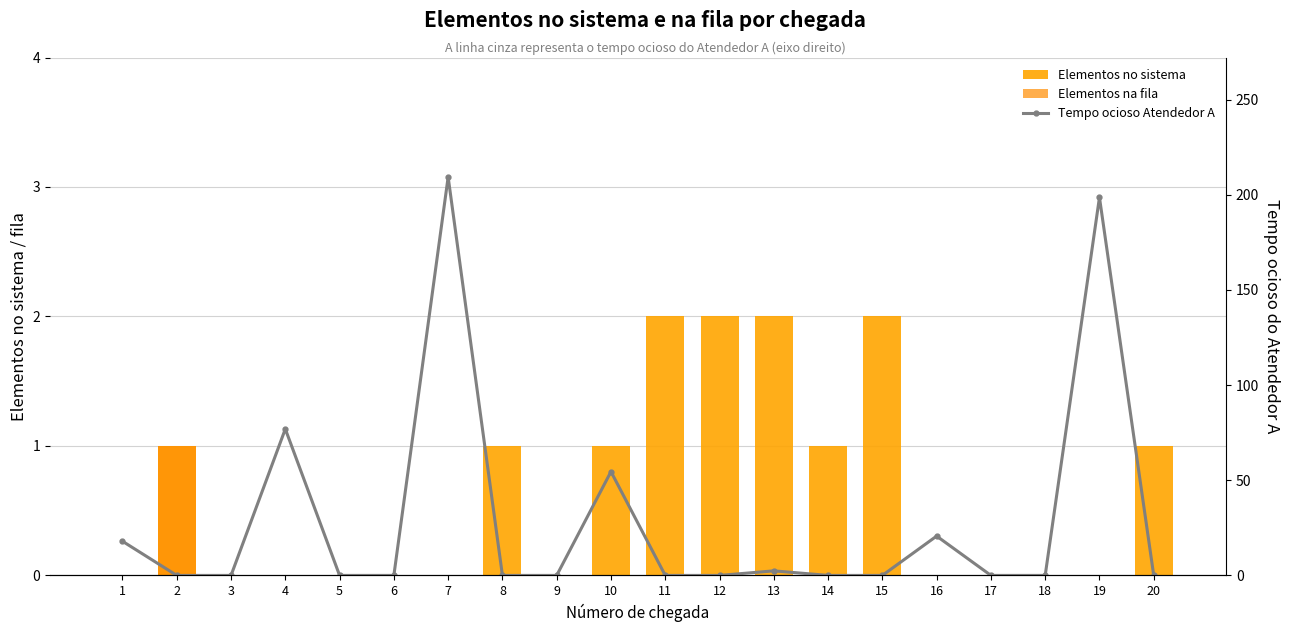

What is the sum of all Elementos na fila values?

1.0